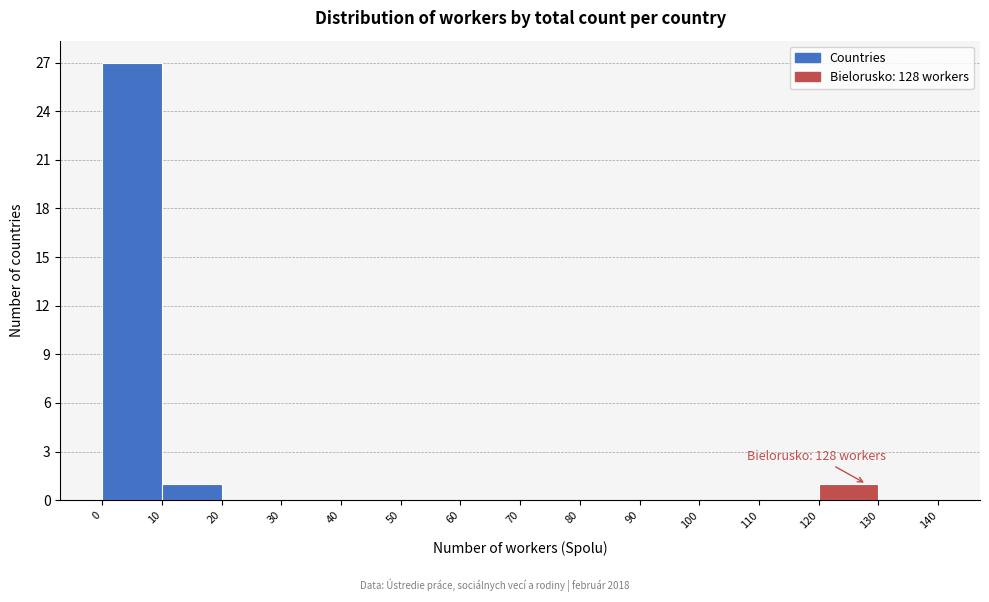

Over which range of the x-axis is the bar tallest?

0 to 10